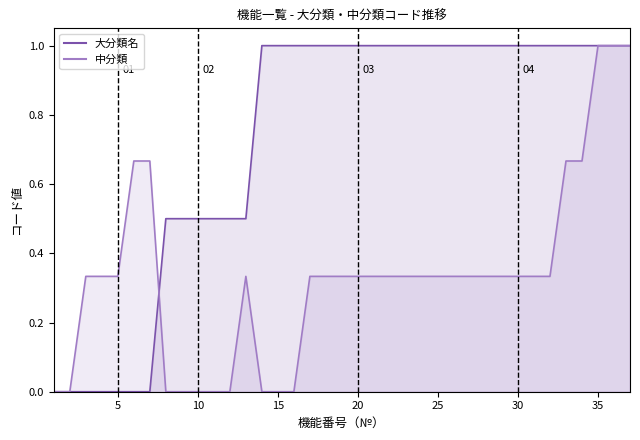

Reading left to right, list all the values displayed in this chart.

大分類名_line: 0.0	0.0	0.0	0.0	0.0	0.0	0.0	0.5	0.5	0.5	0.5	0.5	0.5	1.0	1.0	1.0	1.0	1.0	1.0	1.0	1.0	1.0	1.0	1.0	1.0	1.0	1.0	1.0	1.0	1.0	1.0	1.0	1.0	1.0	1.0	1.0	1.0
中分類_line: 0.0	0.0	0.3	0.3	0.3	0.7	0.7	0.0	0.0	0.0	0.0	0.0	0.3	0.0	0.0	0.0	0.3	0.3	0.3	0.3	0.3	0.3	0.3	0.3	0.3	0.3	0.3	0.3	0.3	0.3	0.3	0.3	0.7	0.7	1.0	1.0	1.0